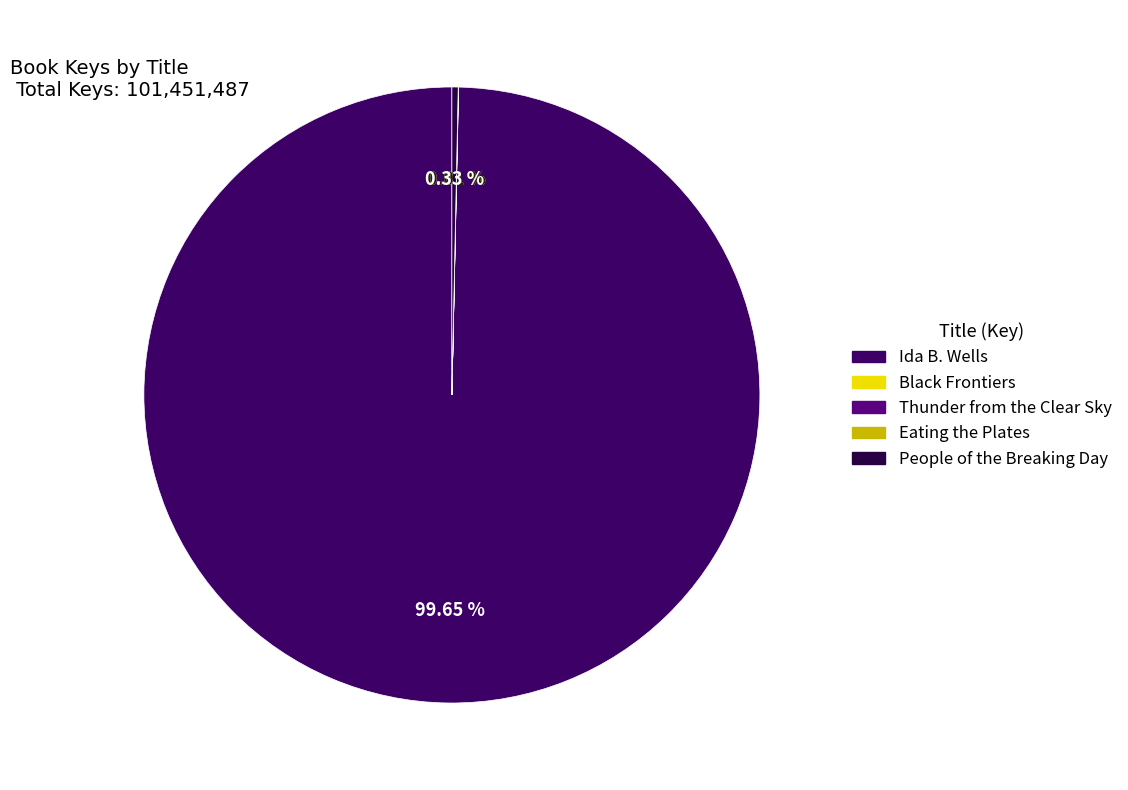

To the nearest percent, what is the difference between the largest and smallest slice percentages?

100%